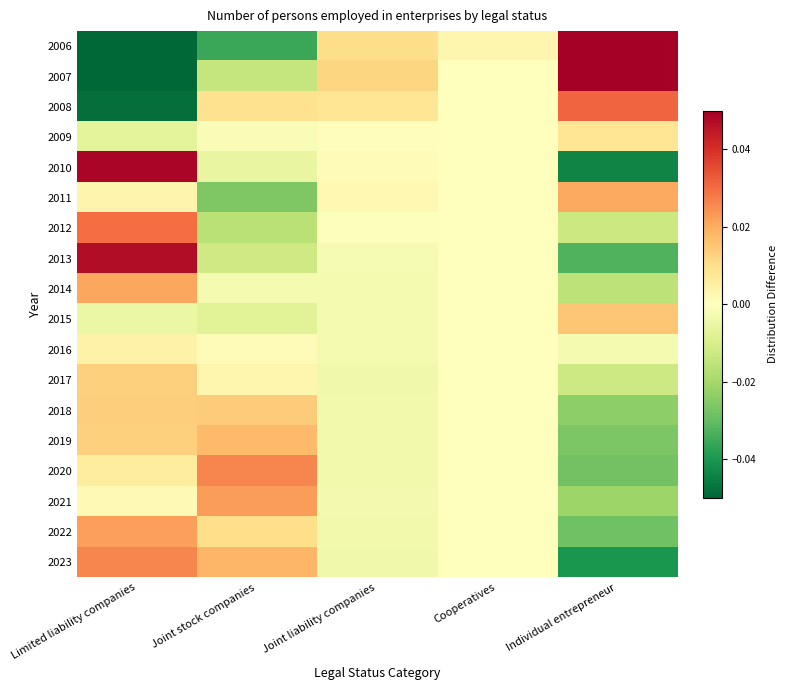

Which series changed the most between Joint stock companies and Individual entrepreneur?

2006